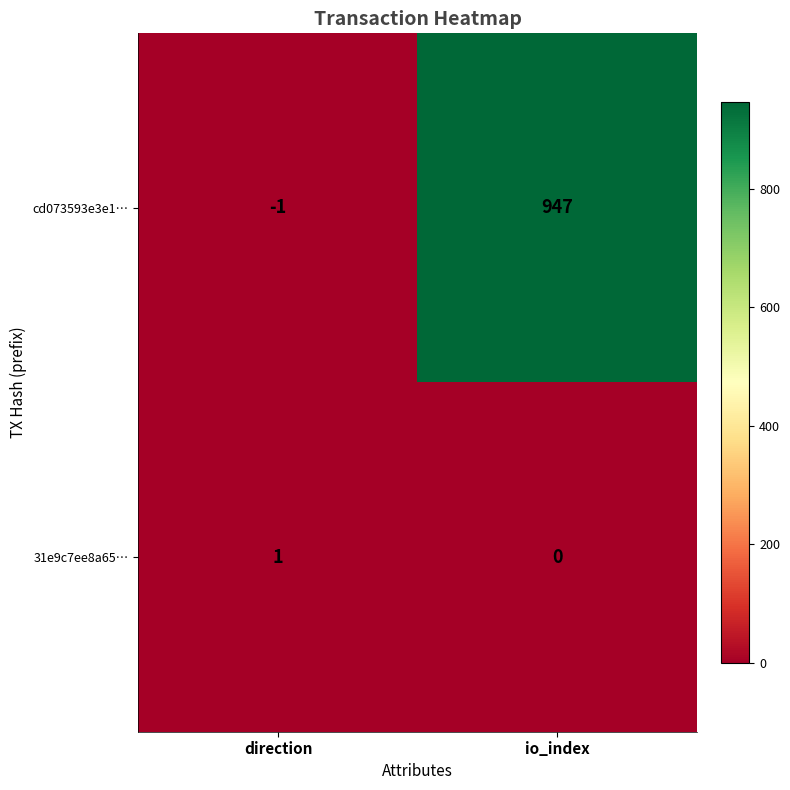

What value does the cd073593e3e1… series have at io_index, to the nearest 100?

900